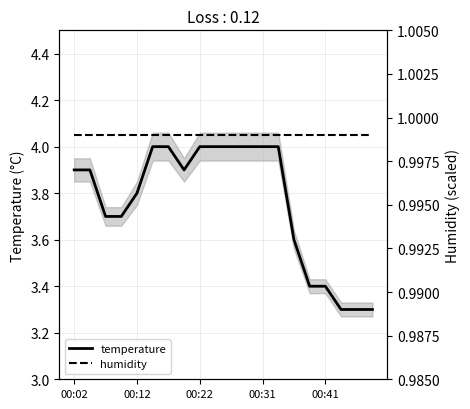

True or false: temperature and humidity intersect in this chart.

False